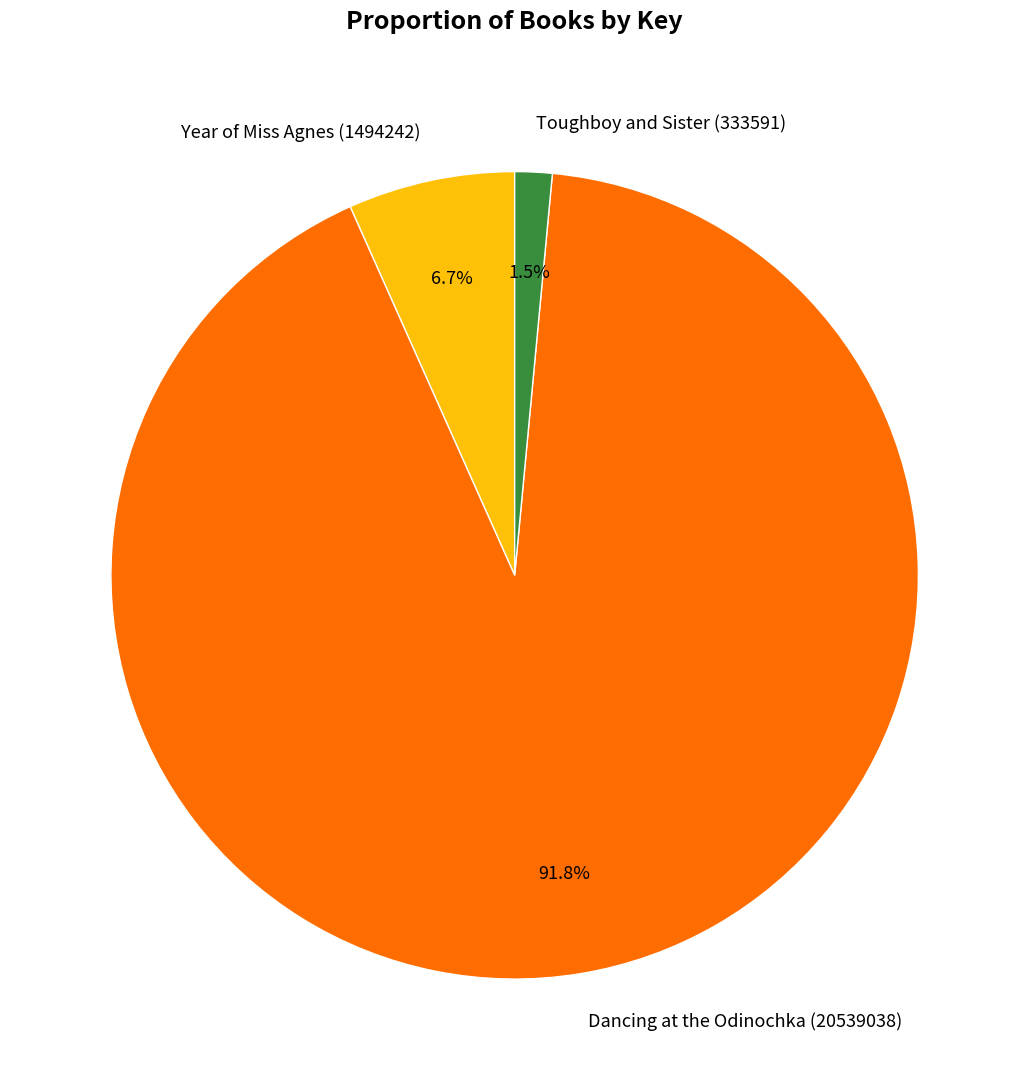

Rank the categories by value from lowest to highest.

Toughboy and Sister (333591), Year of Miss Agnes (1494242), Dancing at the Odinochka (20539038)